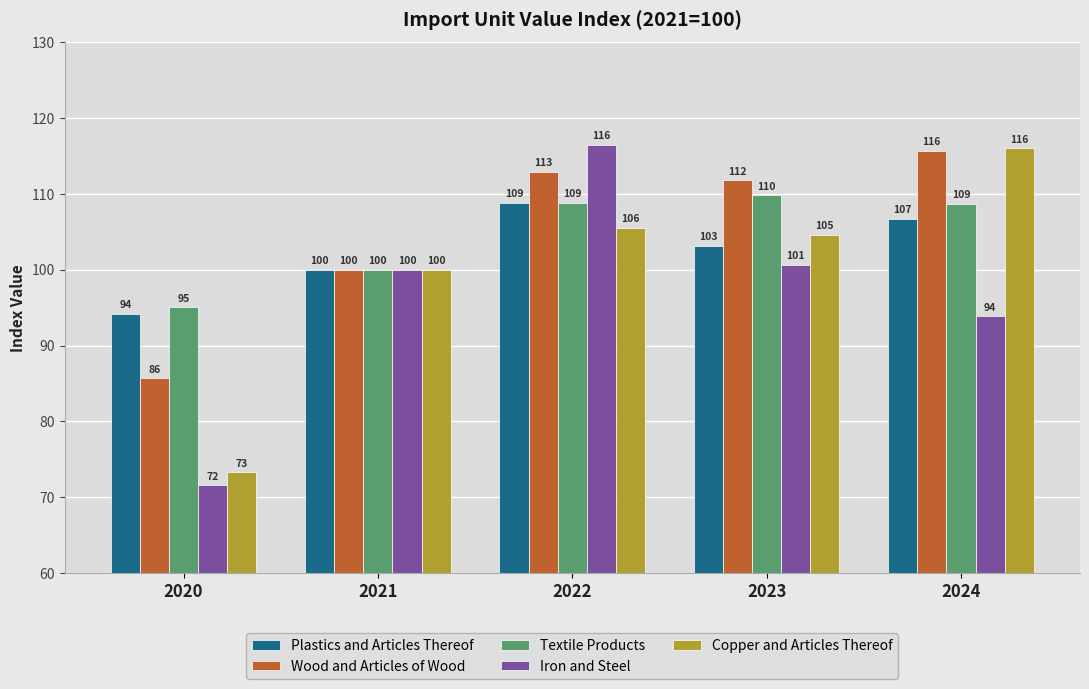

What is the total value across all series at 2021?

500.0